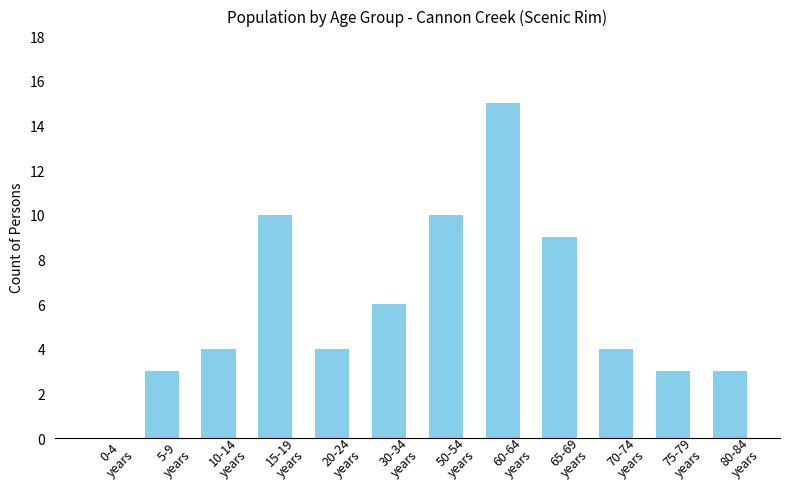

How many categories are shown in the chart?

12